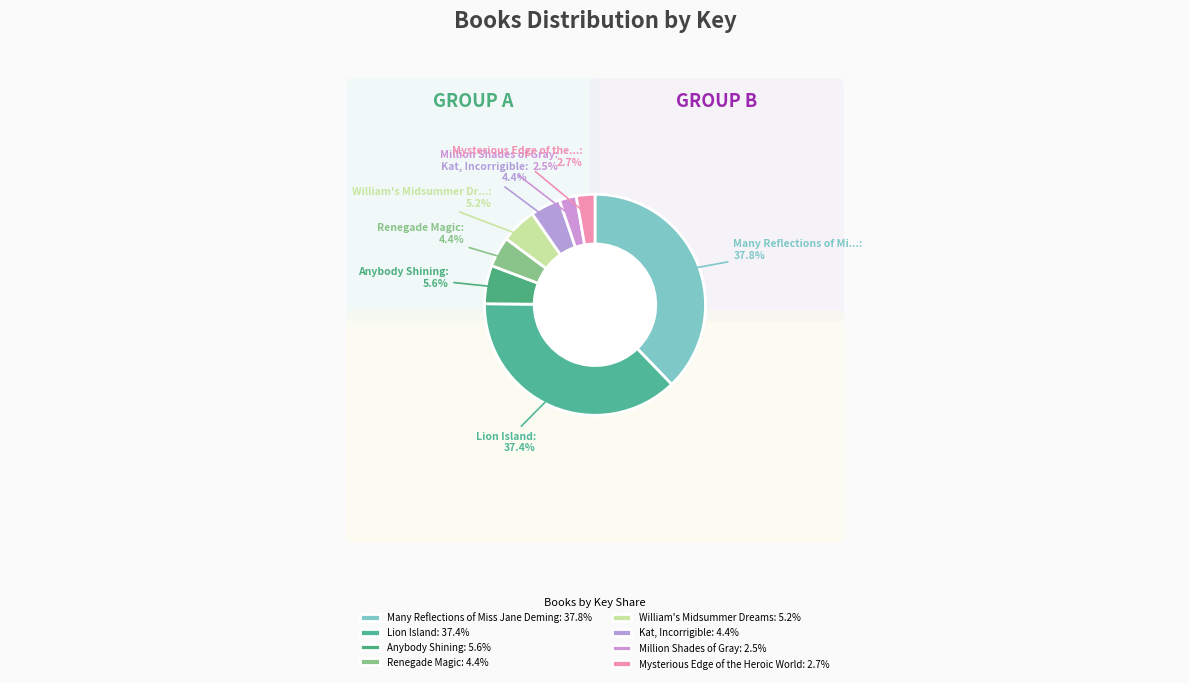

True or false: Mysterious Edge of the Heroic World accounts for 3% of the total.

True